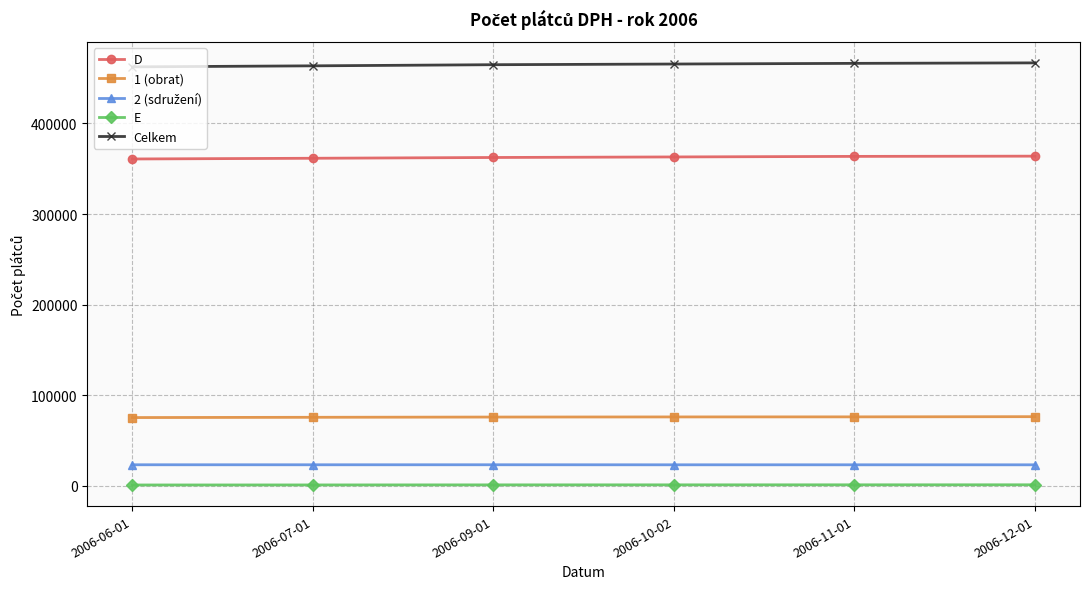

Is the value of D at 2006-11-01 greater than the value of Celkem at 2006-07-01?

No